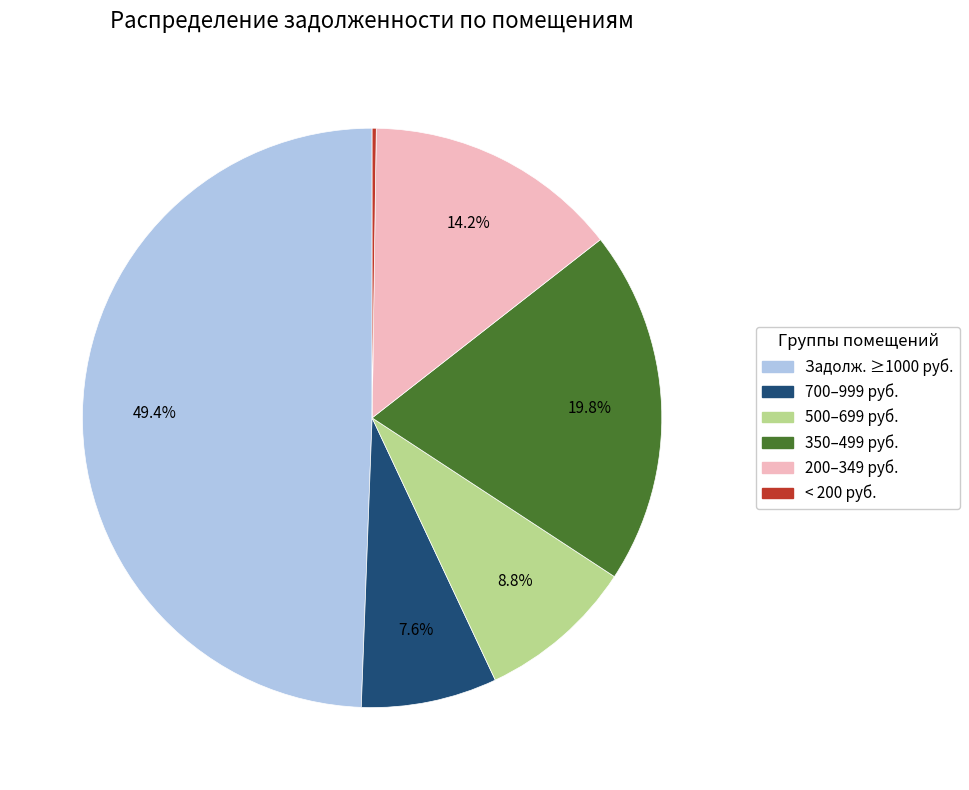

Is there a majority slice in this chart?

No